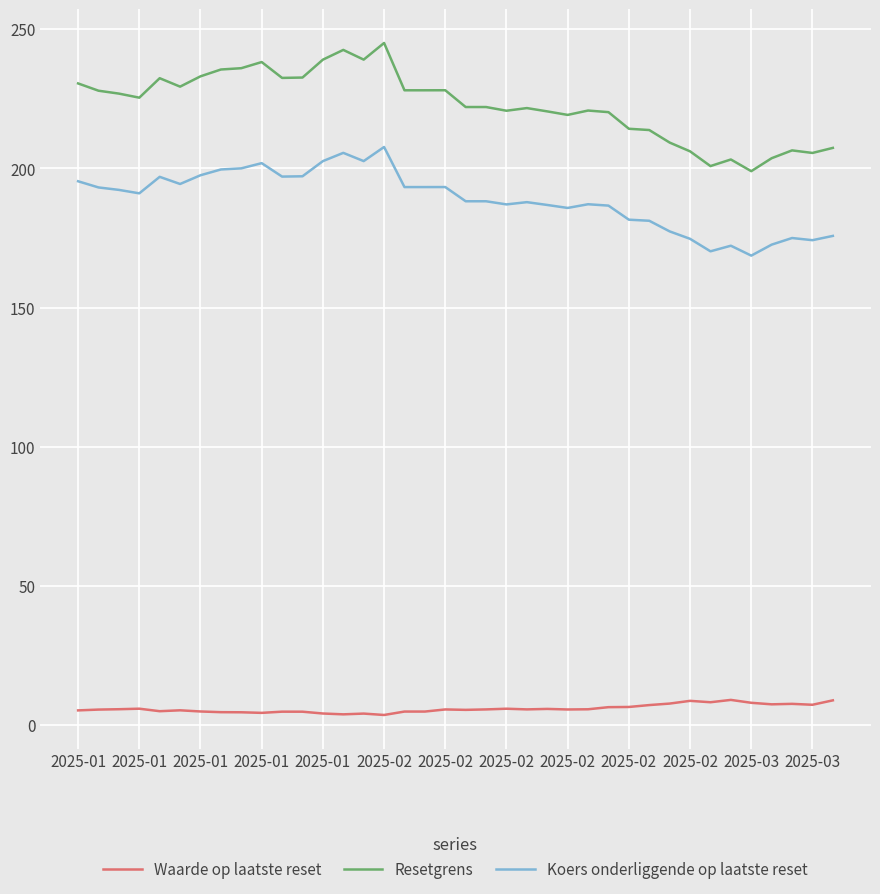

Which series has the largest total across all categories?

Resetgrens